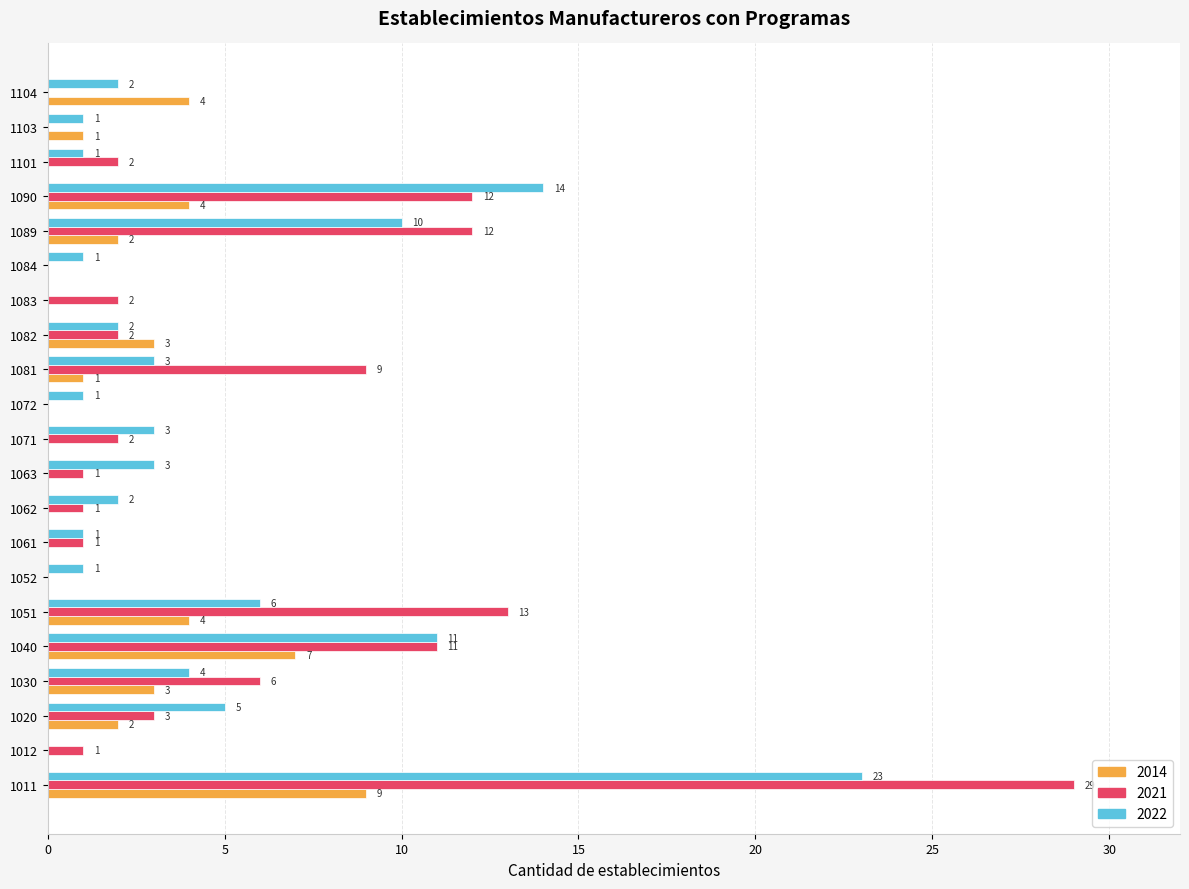

How many series are shown in this chart?

3